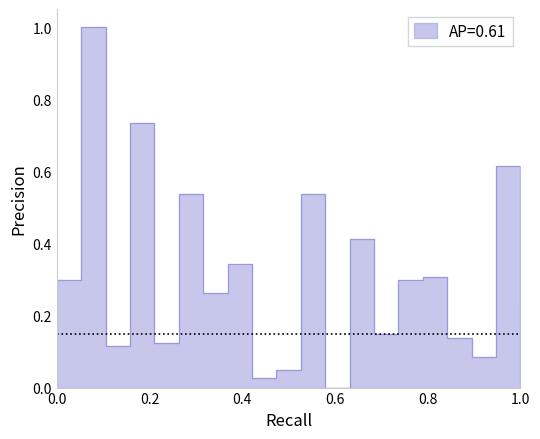

What is the difference between the second highest and minimum values?

0.7